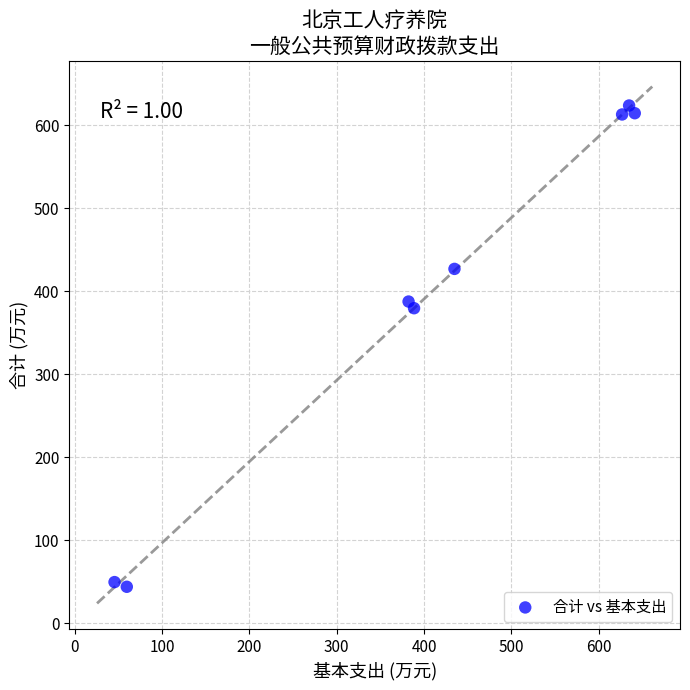

What is the average X value?

401.6